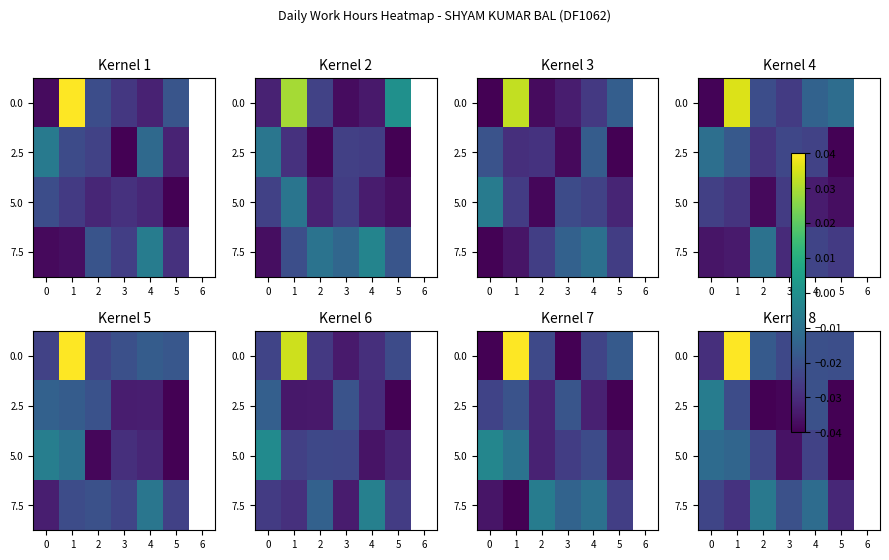

The 2.5 series shows -0.0 at 0. True or false?

False